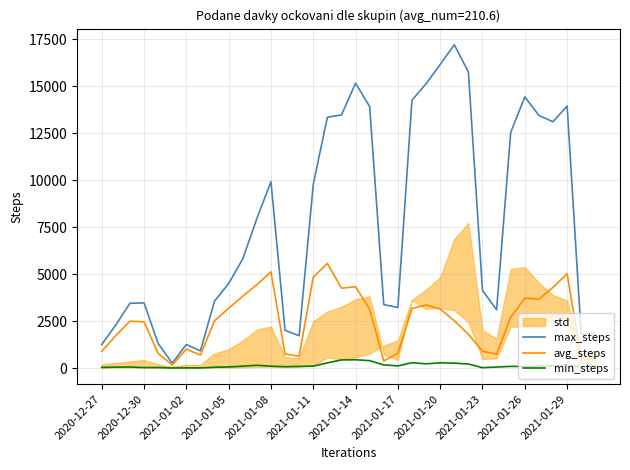

What is the highest value of the min_steps series?

439